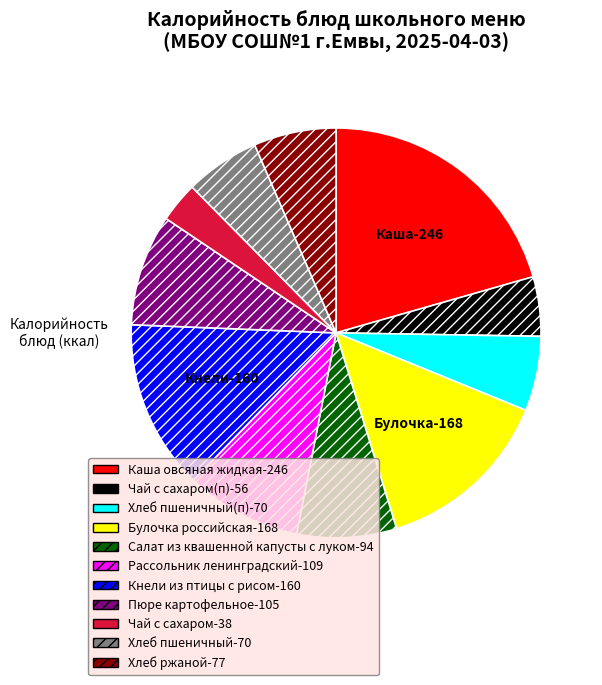

Is there a majority slice in this chart?

No